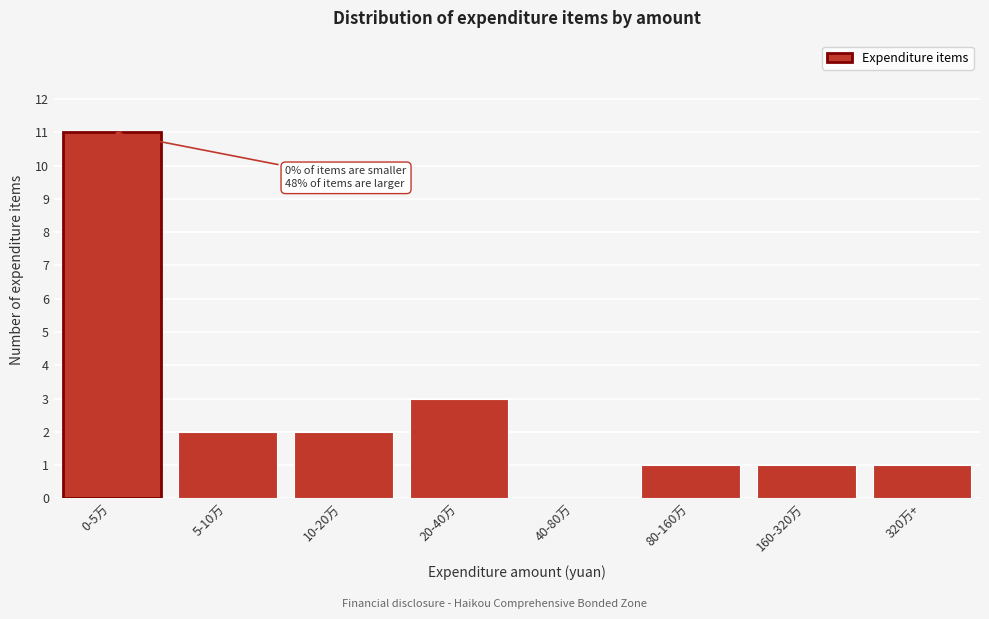

Reading left to right, extract all data points from this chart.

0-5万=11	5-10万=2	10-20万=2	20-40万=3	40-80万=0	80-160万=1	160-320万=1	320万+=1